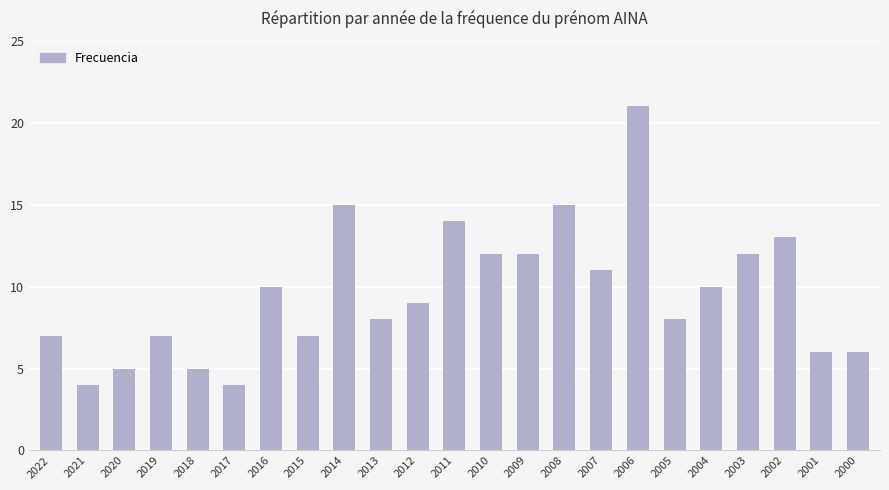

Where does the data first go above 9?

2016